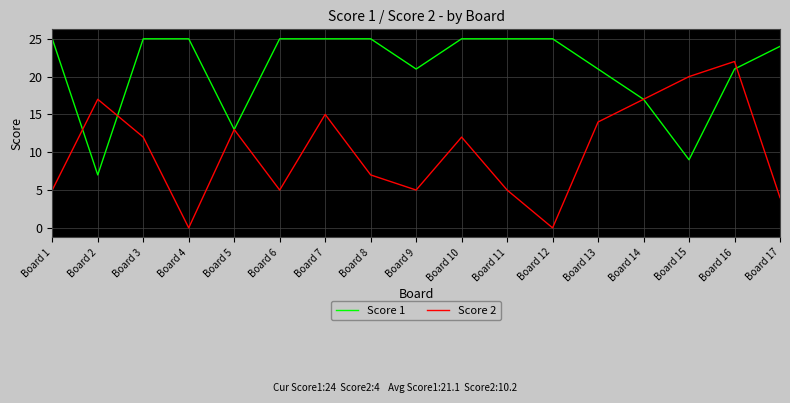

Which series has the widest spread of values?

Score 2